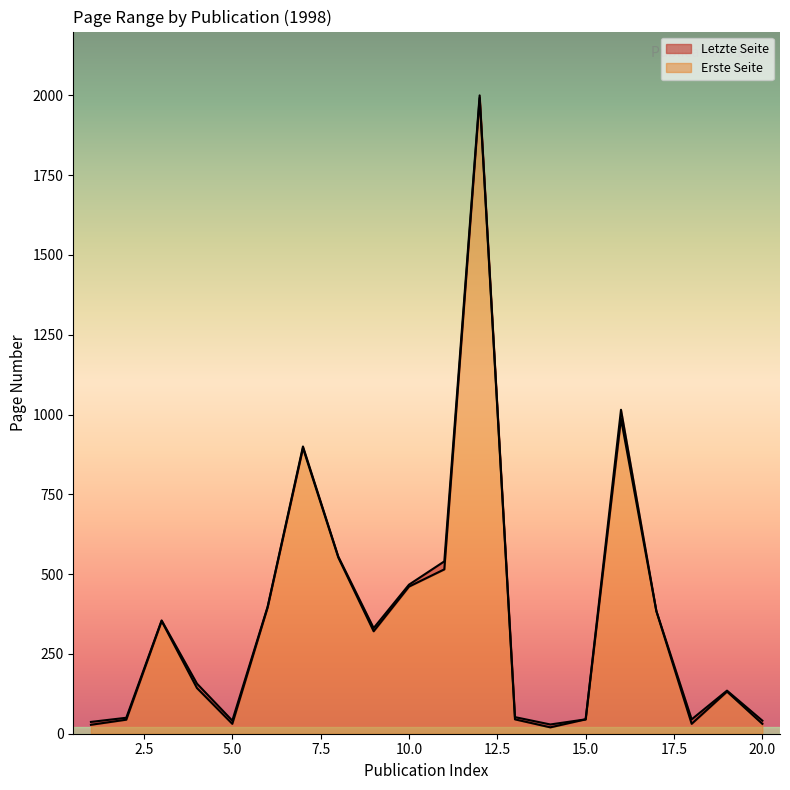

What is the value of the Erste Seite point at the 1st from the left?

28